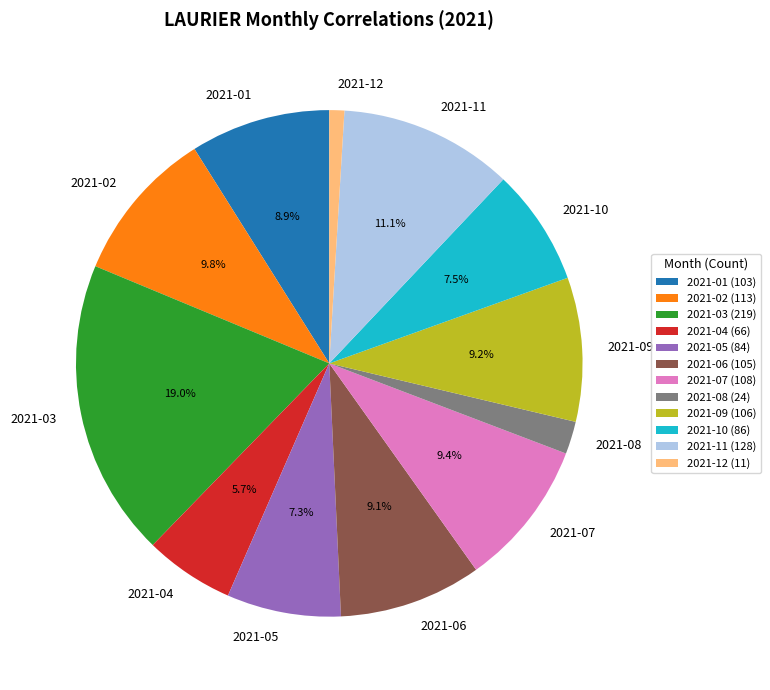

Does 2021-07 represent more than half of the total?

No